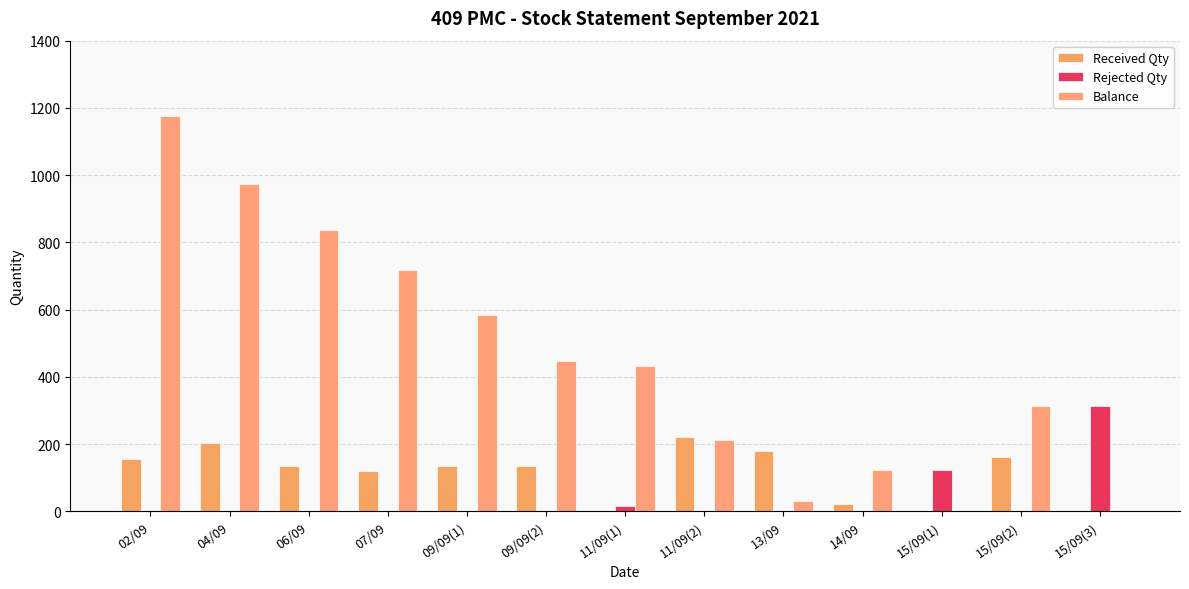

How many groups of bars are there?

13